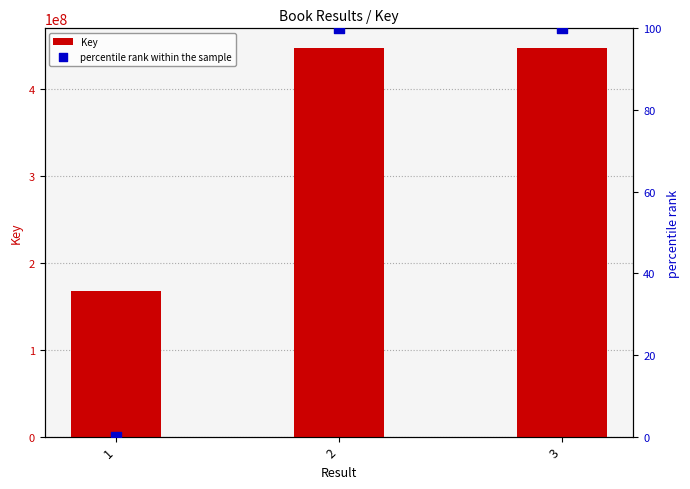

Which series reaches the maximum Y coordinate?

Key